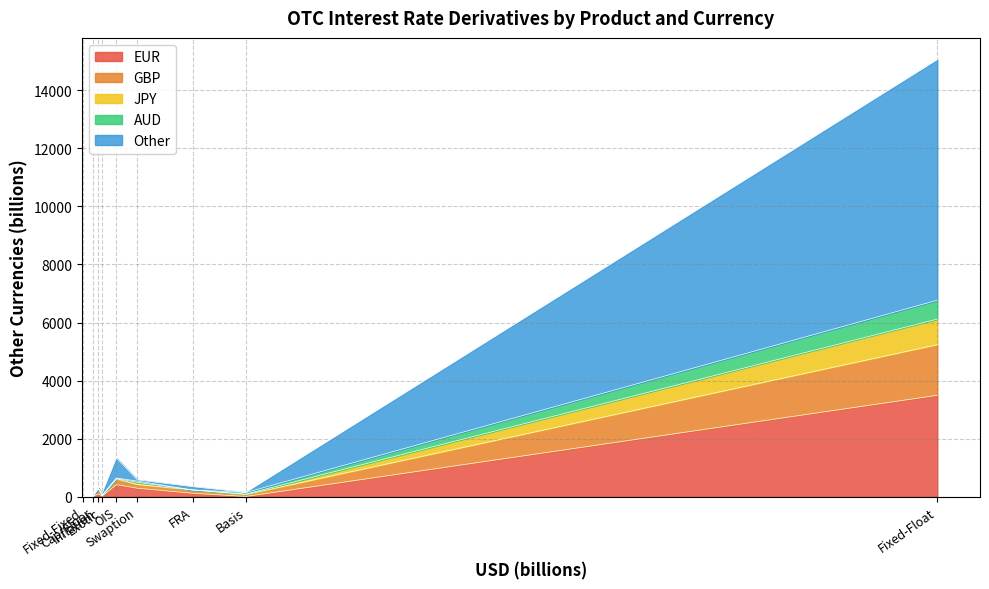

Reading left to right, list all the values displayed in this chart.

EUR: 8	13	24	0	3493	118	92	415	292
GBP: 66	1	8	0	1743	113	197	198	127
JPY: 17	0	16	0	882	0	0	12	78
AUD: 52	1	0	0	651	0	0	20	40
Other: 3	6	69	8	8286	112	6	685	42